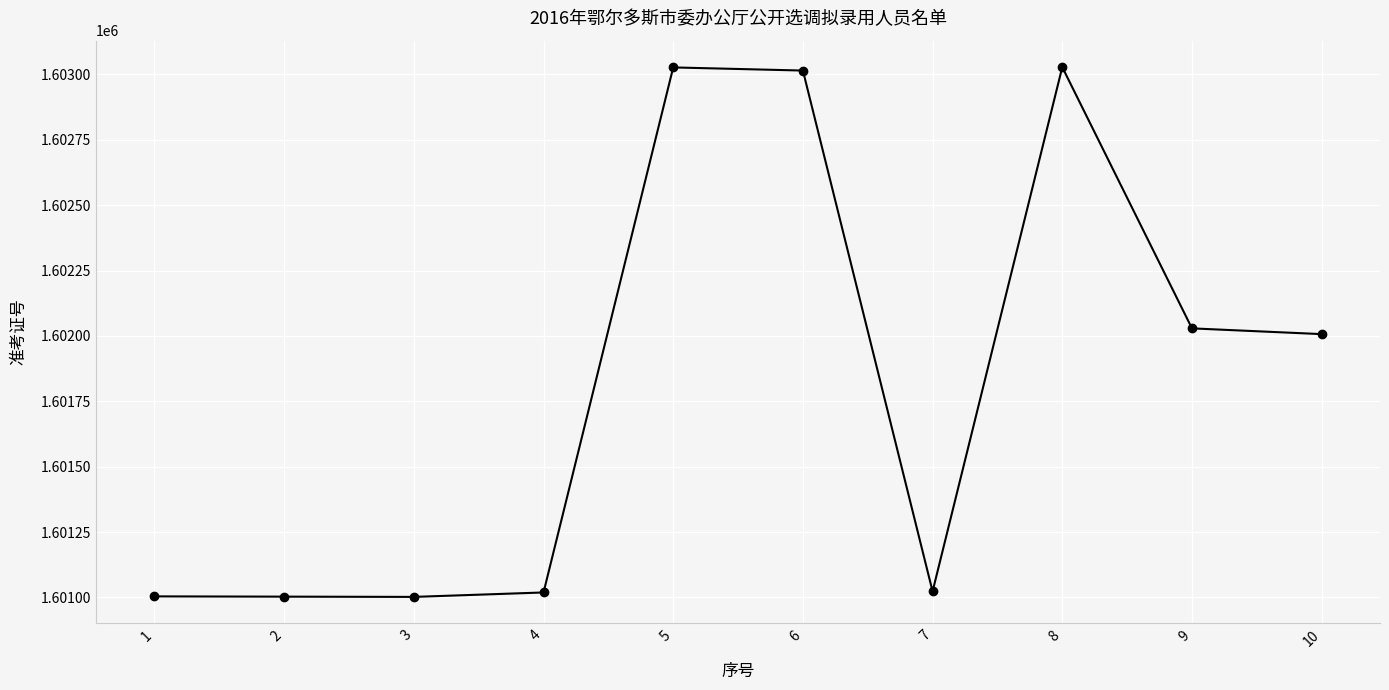

The value at 1 is 509040. True or false?

False